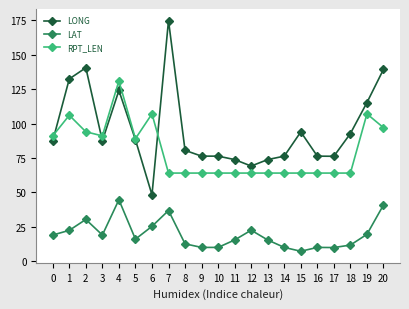

Which series has the widest spread of values?

LONG